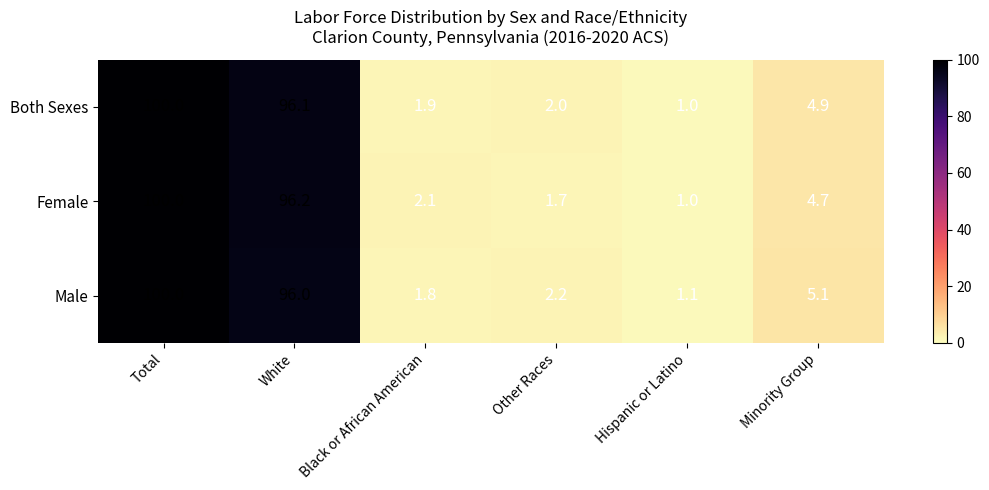

Is it true that Male equals 145.8 at Total?

False